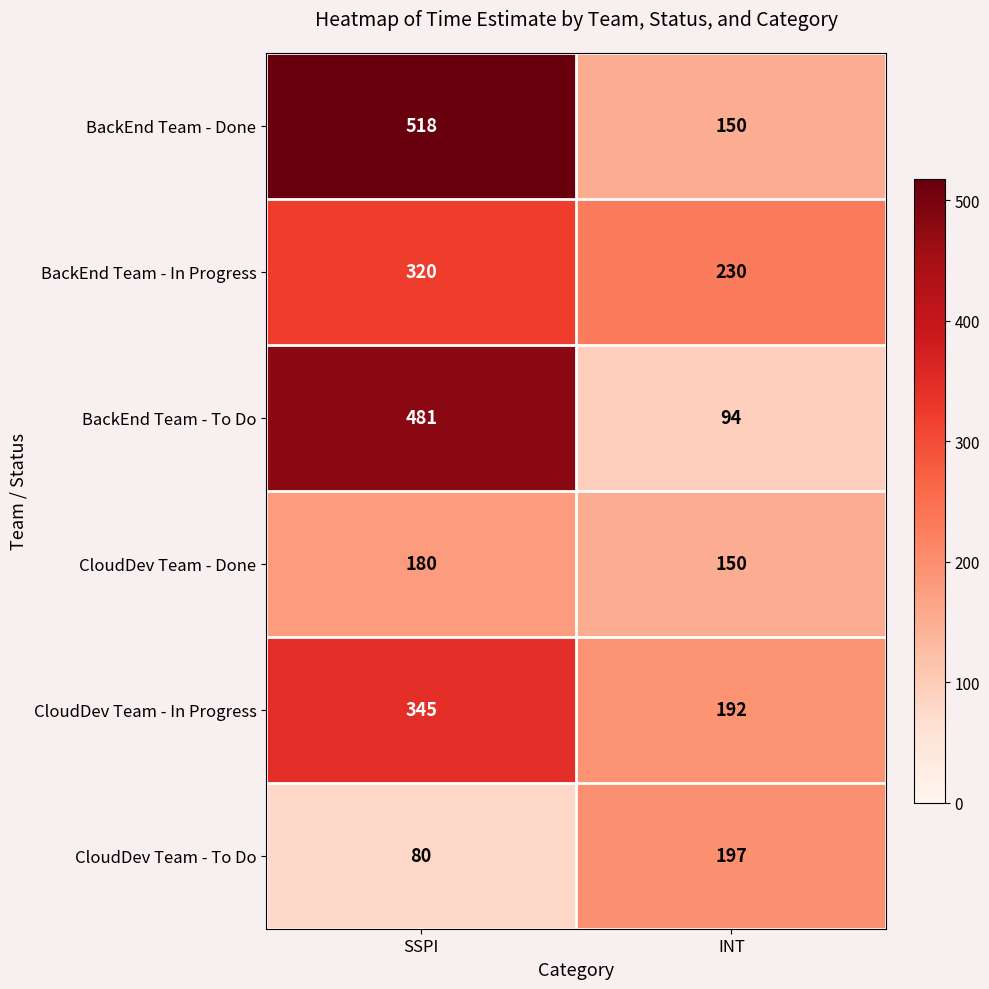

What is the sum of all BackEnd Team - To Do values?

575